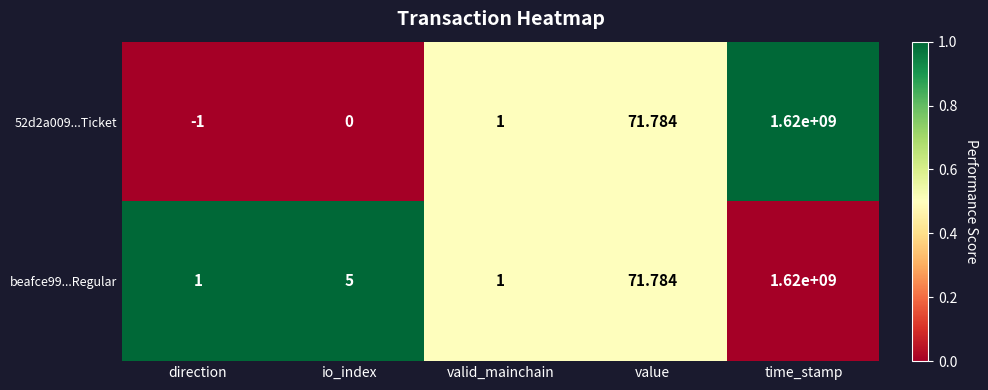

How many series are shown in this chart?

2